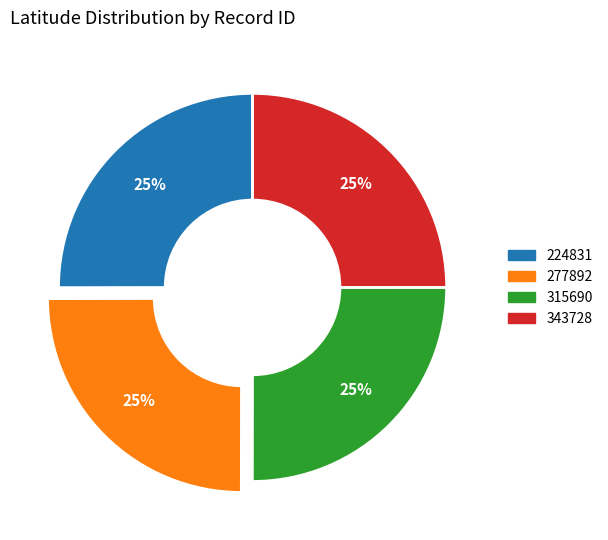

Is 277892 the majority of the pie?

No